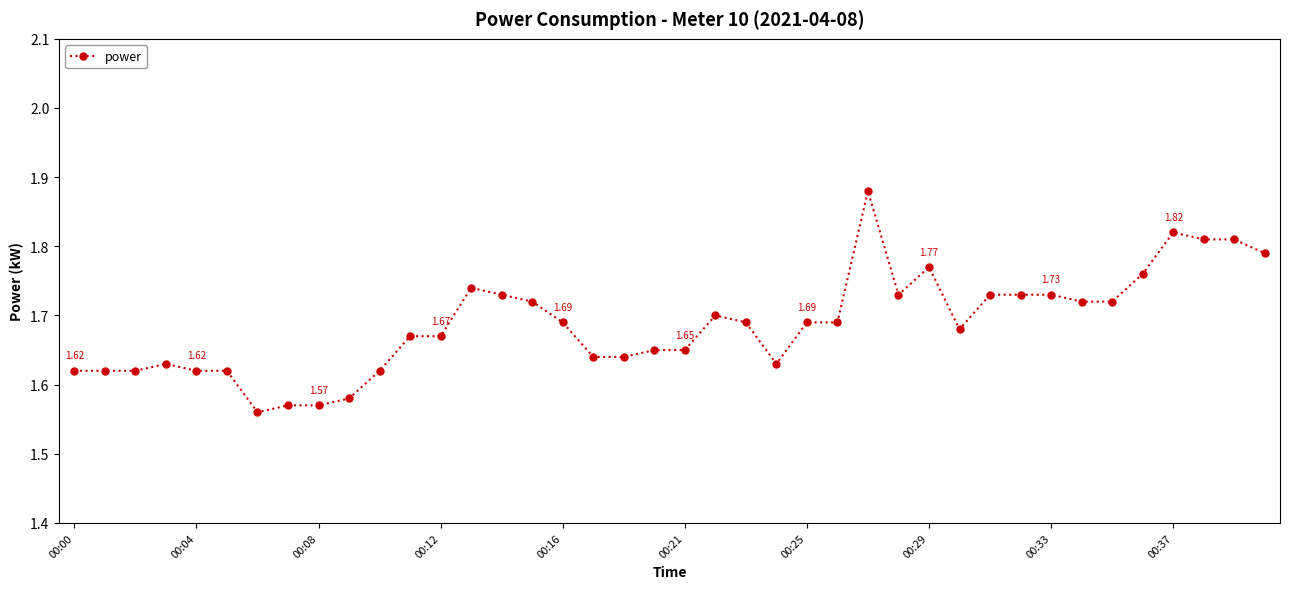

Does the chart display data point markers on the line(s)?

Yes